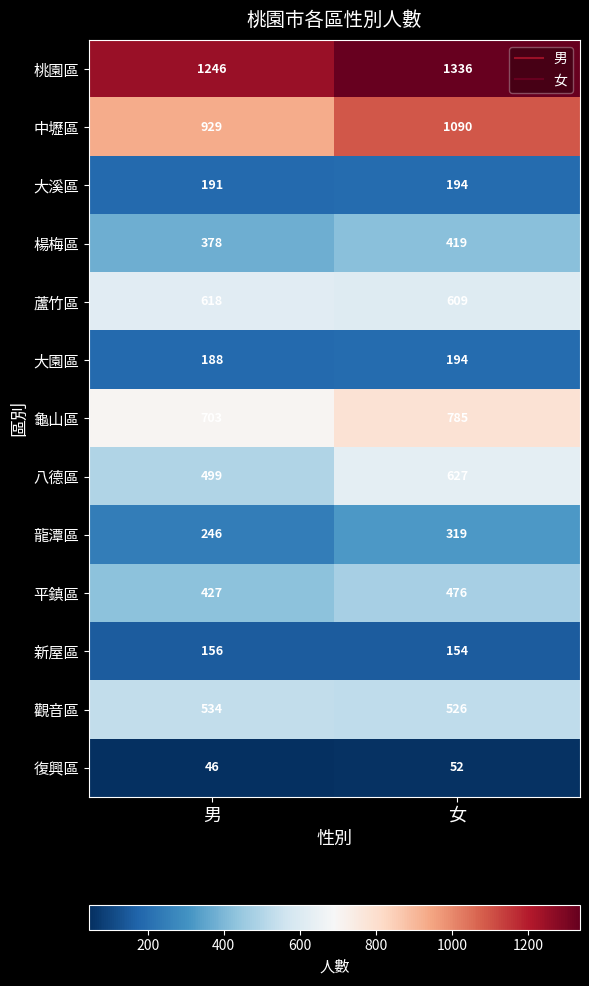

What is the difference between the maximum and minimum values in the 中壢區 series?

161